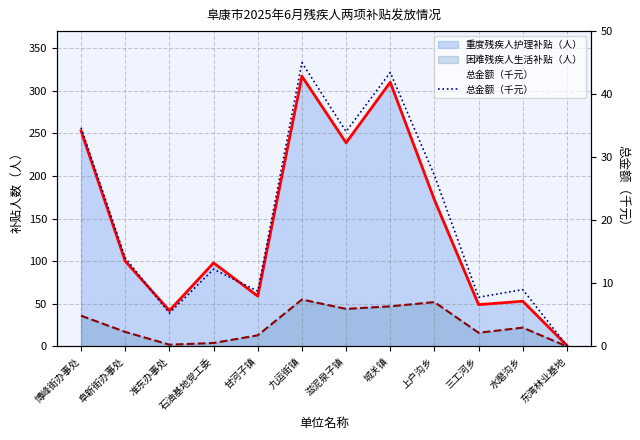

What is the difference between the maximum and minimum values in the 重度残疾人护理补贴（人）_line series?

316.0